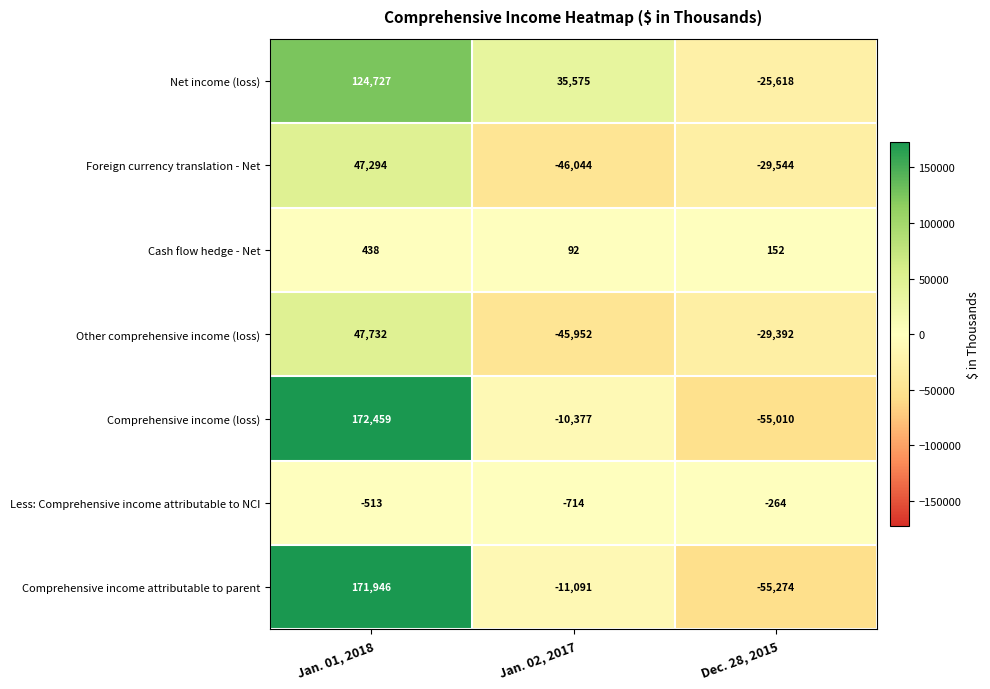

Which series has the largest range (max minus min)?

Comprehensive income (loss)